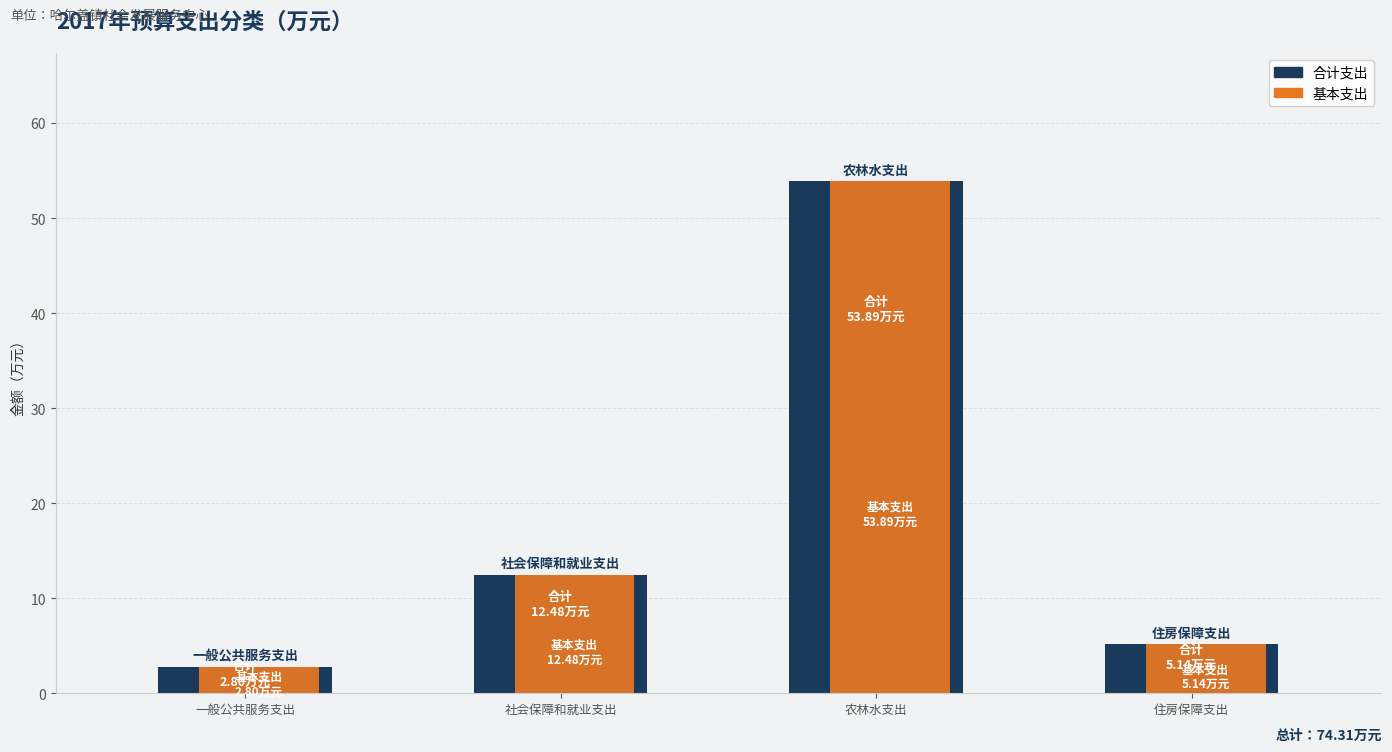

What is the minimum value shown in the chart?

2.8